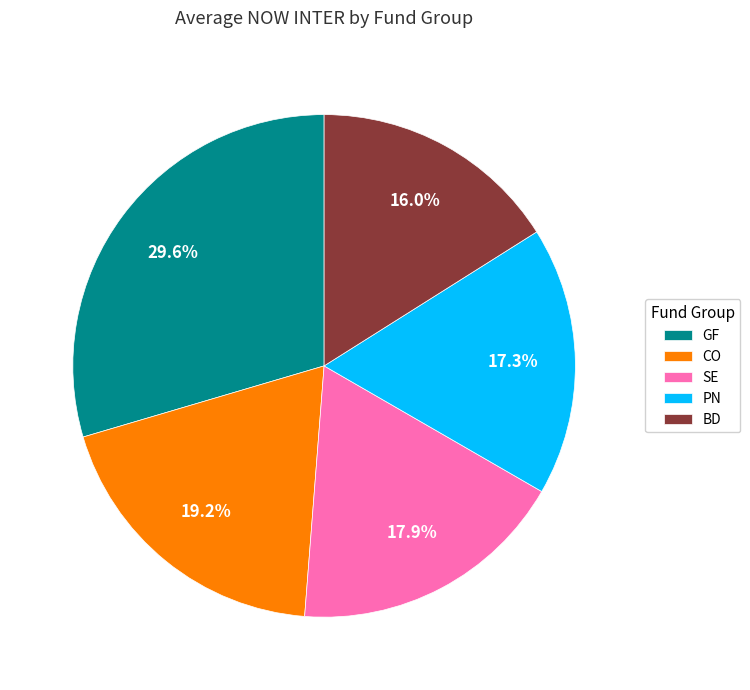

How many slices are in this pie chart?

5